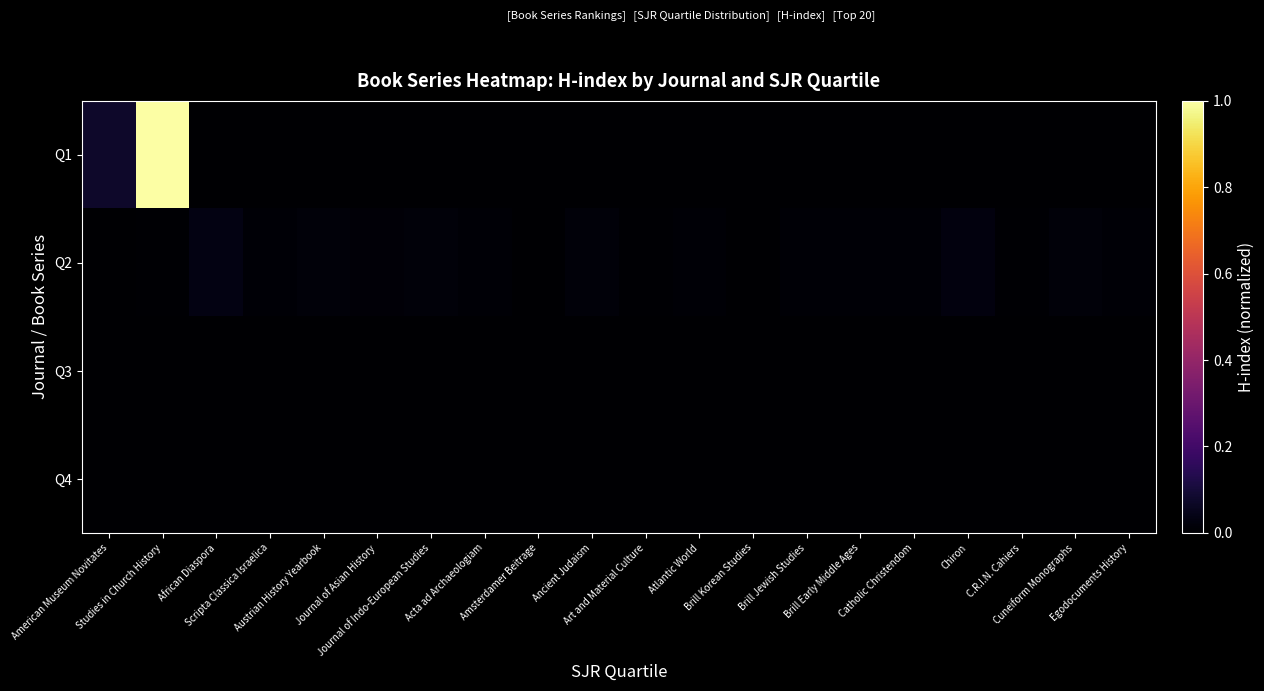

At which category is the sum across all series the highest?

Studies in Church History